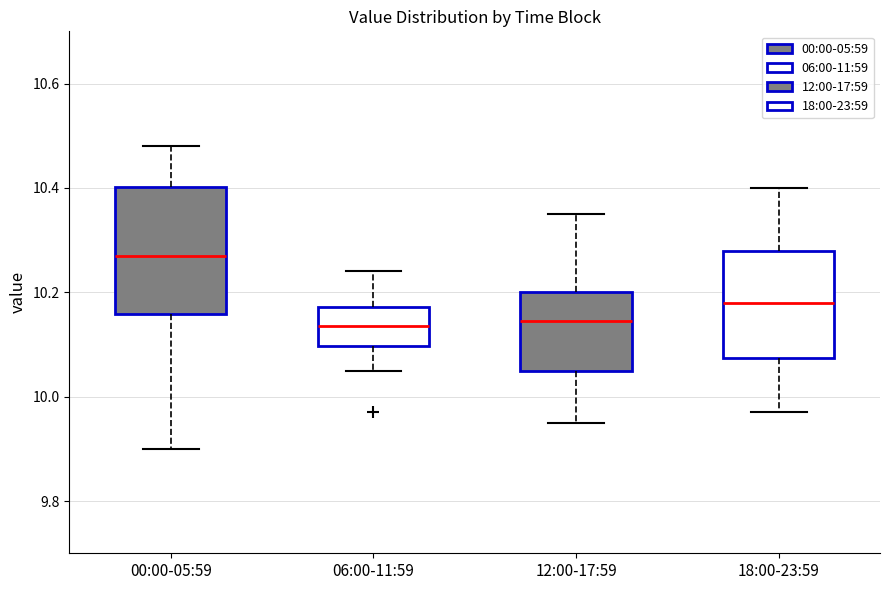

Reading left to right, transcribe this box plot: for each box, give where its median line is, the range the box spans, and where its two whiskers end, as read against the y-axis. The values are not printed on the chart, so give them approximately, as read against the axis.

00:00-05:59: median 10.28, box 10.16 to 10.40, whiskers 9.90 to 10.48
06:00-11:59: median 10.14, box 10.10 to 10.18, whiskers 10.06 to 10.24
12:00-17:59: median 10.14, box 10.06 to 10.20, whiskers 9.96 to 10.36
18:00-23:59: median 10.18, box 10.08 to 10.28, whiskers 9.98 to 10.40